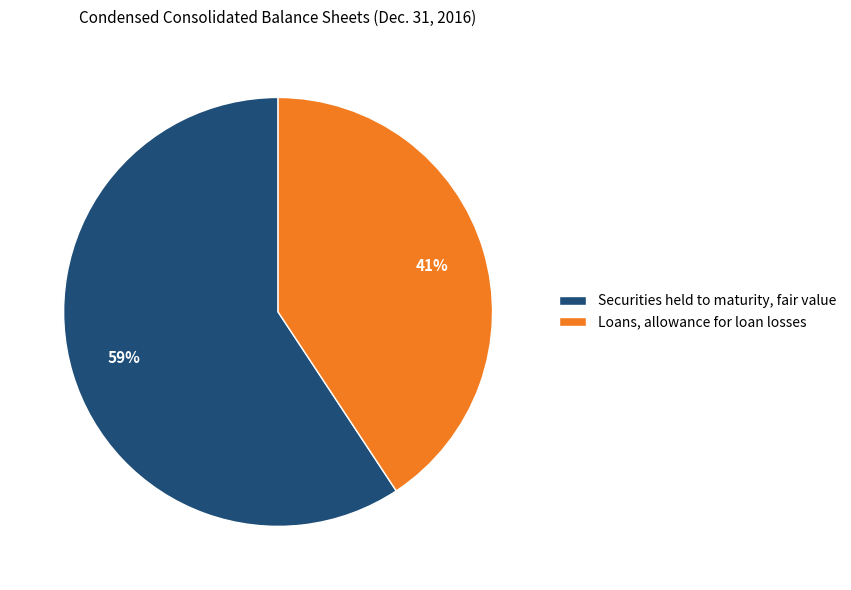

Which slice is the largest?

Securities held to maturity, fair value